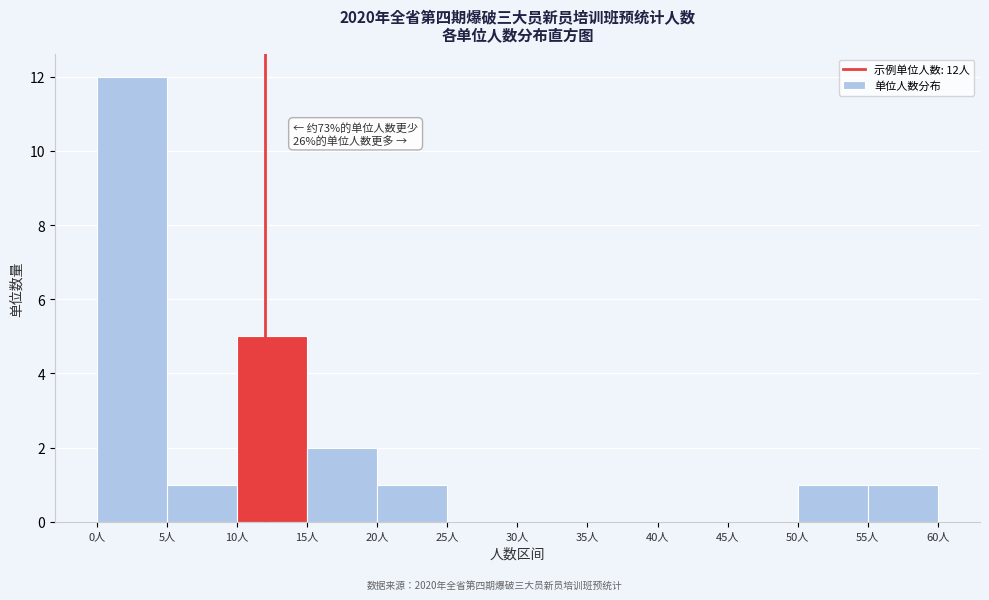

Over which range of the x-axis is the bar tallest?

0 to 5